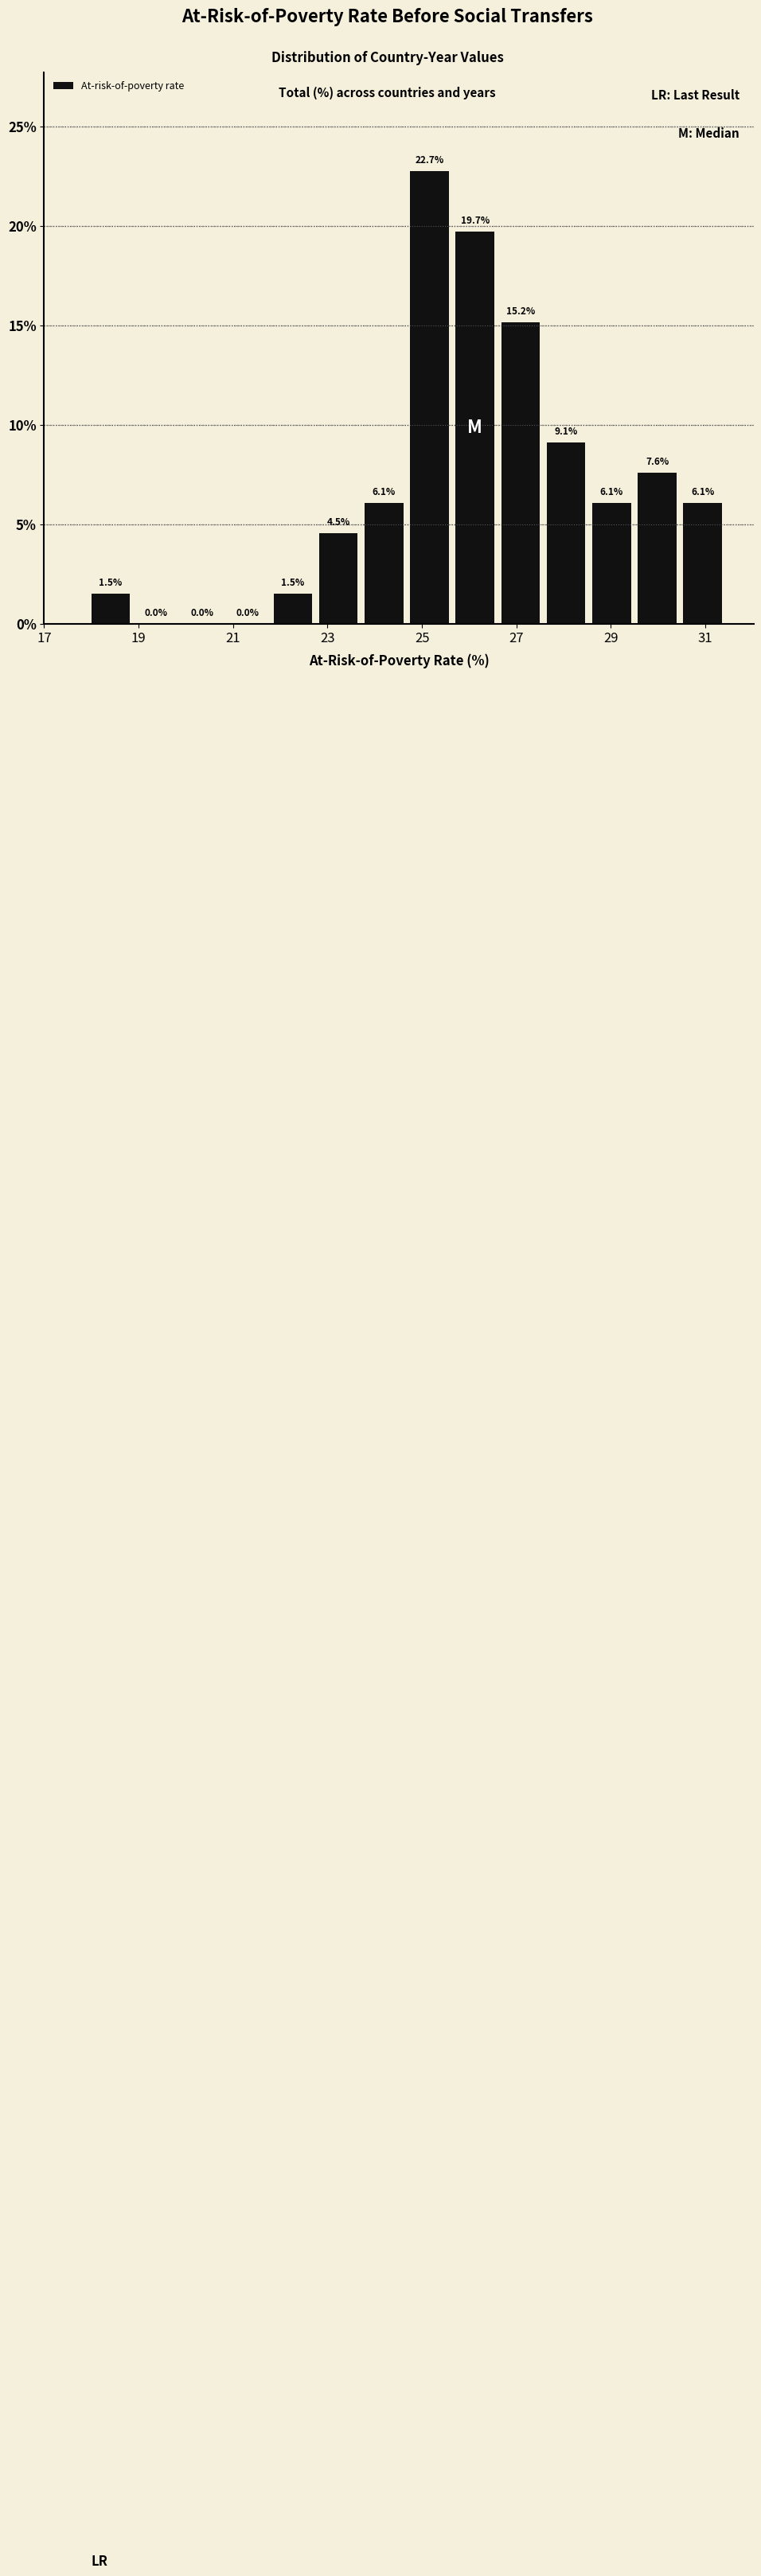

Reading left to right, transcribe this chart: for each bar, give the range it covers on the x-axis and its height. The bar edges are not printed on the chart, so give them approximately, as read against the axis.

18.0 to 19.0: 1.5
19.0 to 20.0: 0.0
20.0 to 20.8: 0.0
20.8 to 21.8: 0.0
21.8 to 22.8: 1.5
22.8 to 23.8: 4.5
23.8 to 24.8: 6.1
24.8 to 25.8: 22.7
25.8 to 26.6: 19.7
26.6 to 27.6: 15.2
27.6 to 28.6: 9.1
28.6 to 29.6: 6.1
29.6 to 30.6: 7.6
30.6 to 31.6: 6.1